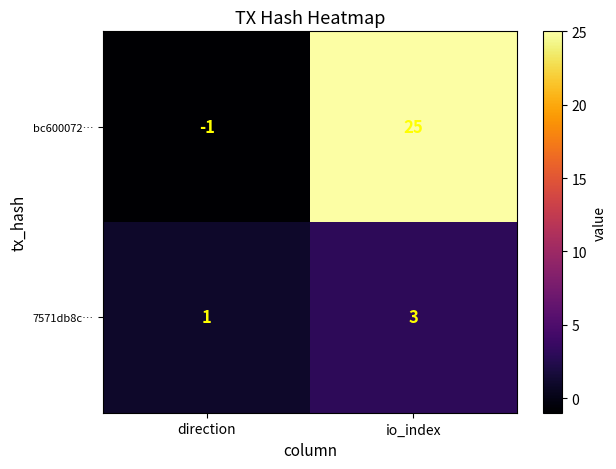

Is it true that bc600072… equals 0 at direction?

False